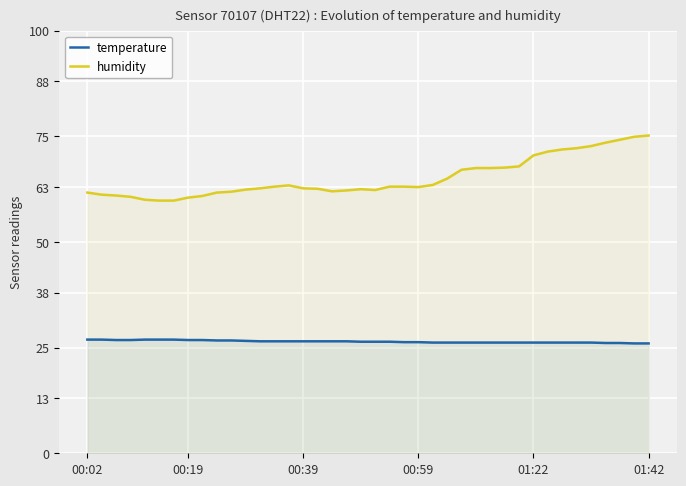

True or false: humidity and temperature intersect in this chart.

False